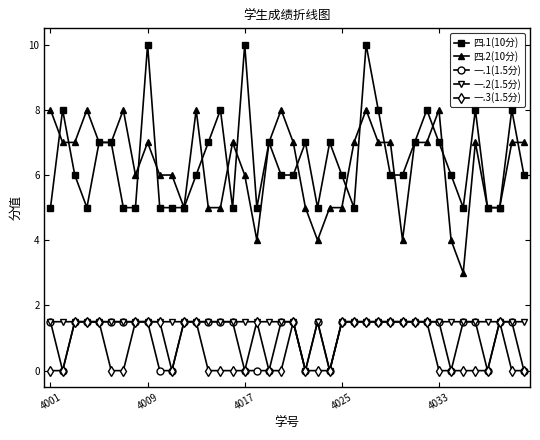

What is the highest value of the 四.1(10分) series?

10.0